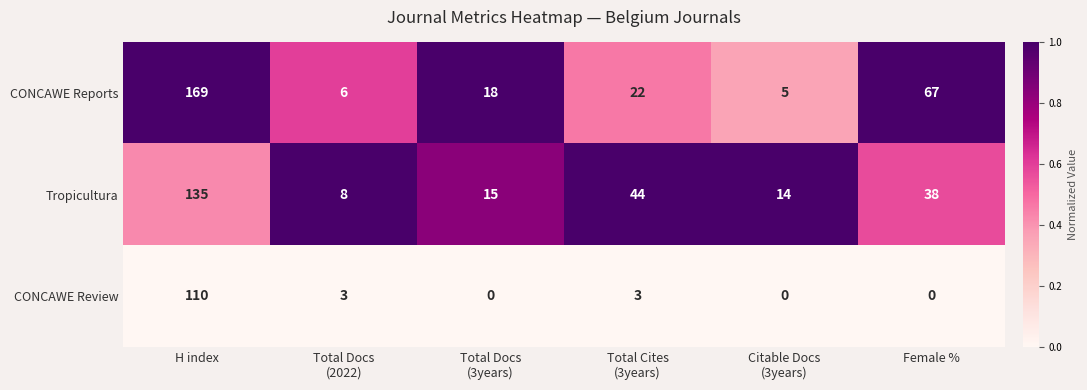

At which category is the sum across all series the highest?

H index